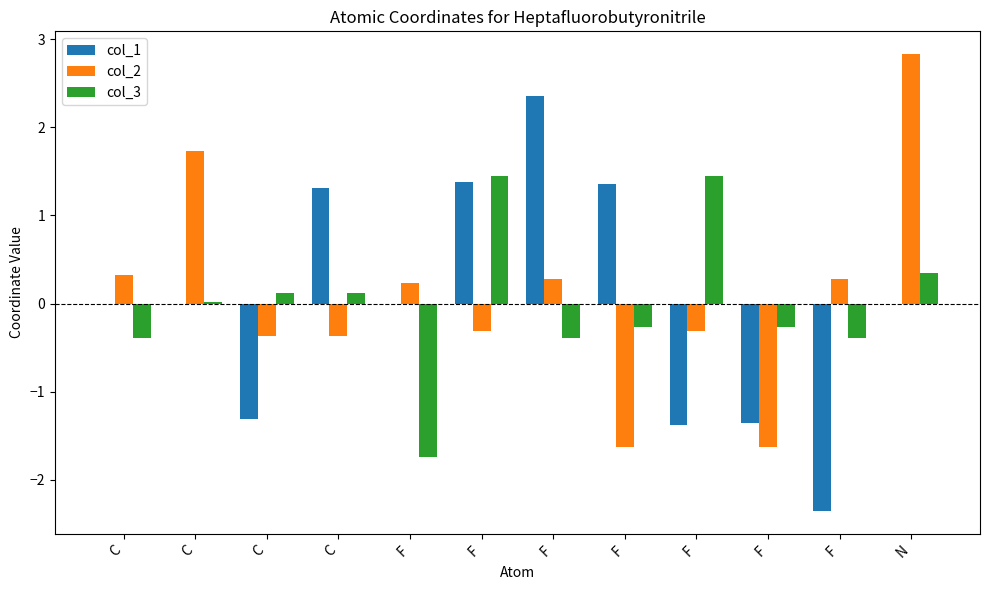

Between F and C, which is larger?

F